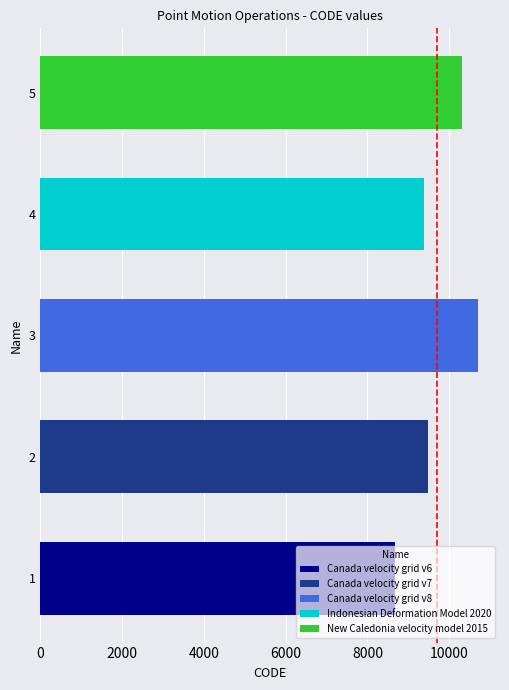

What is the maximum value shown in the chart?

10707